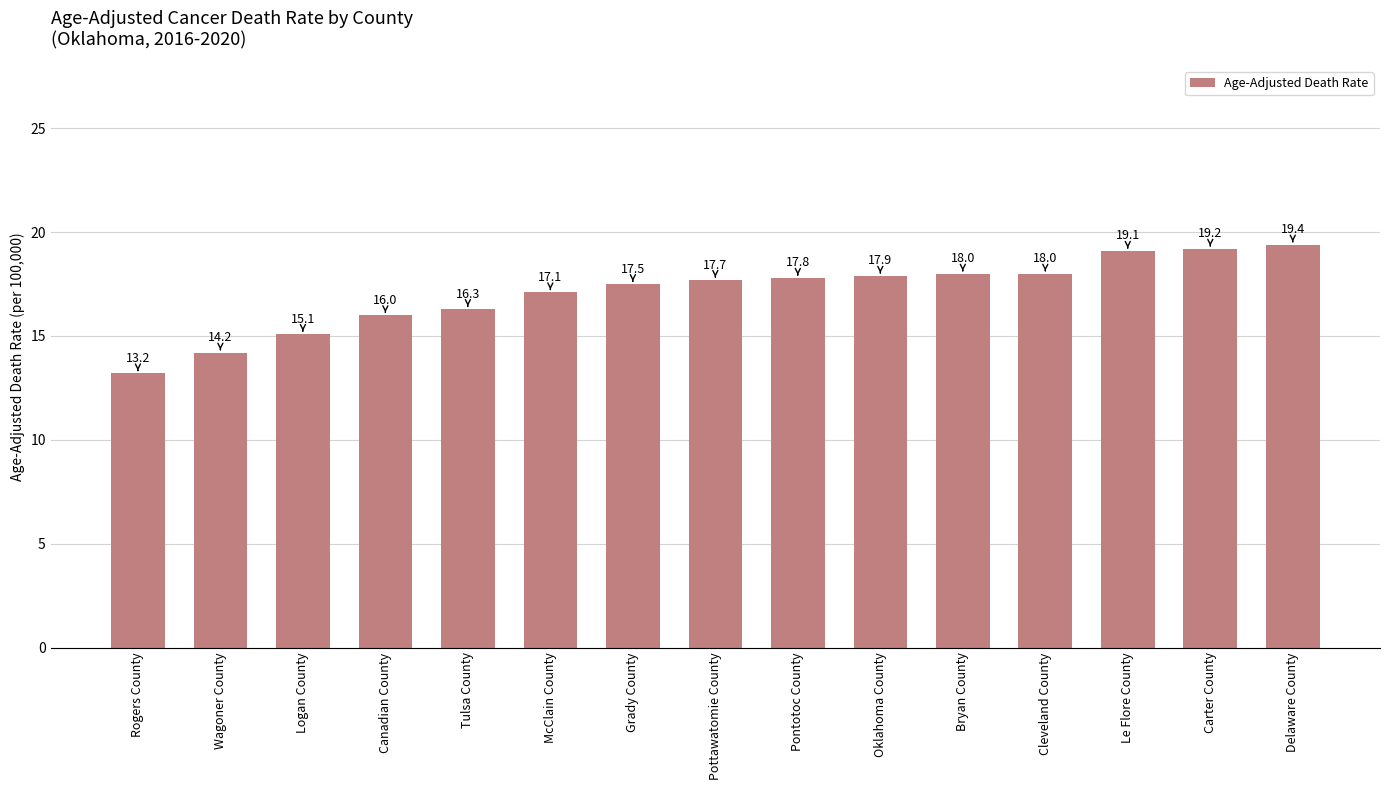

The value at Delaware County is 25.3. True or false?

False